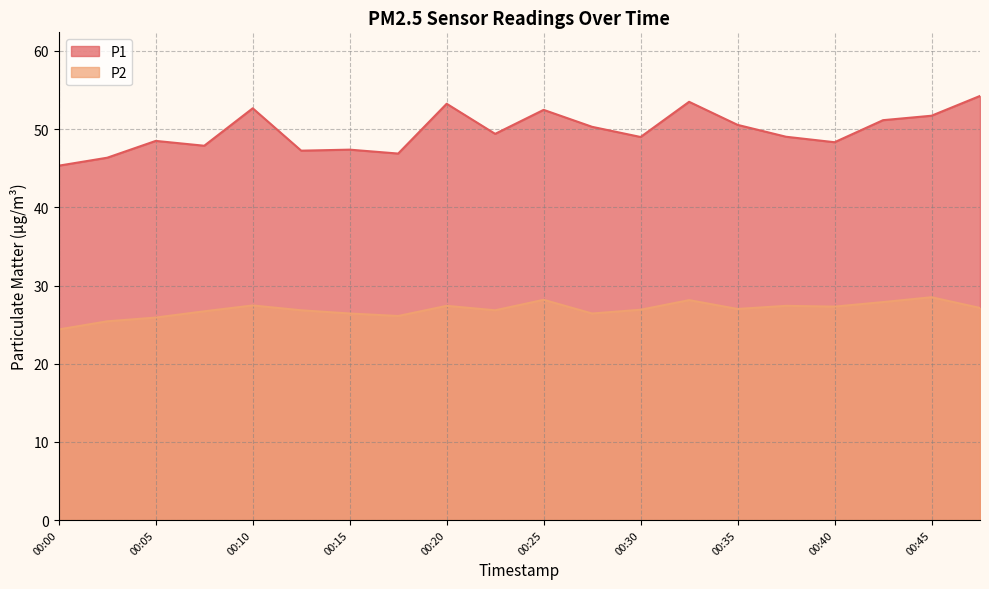

What is the spread (max minus min) of values at 00:45?

23.2